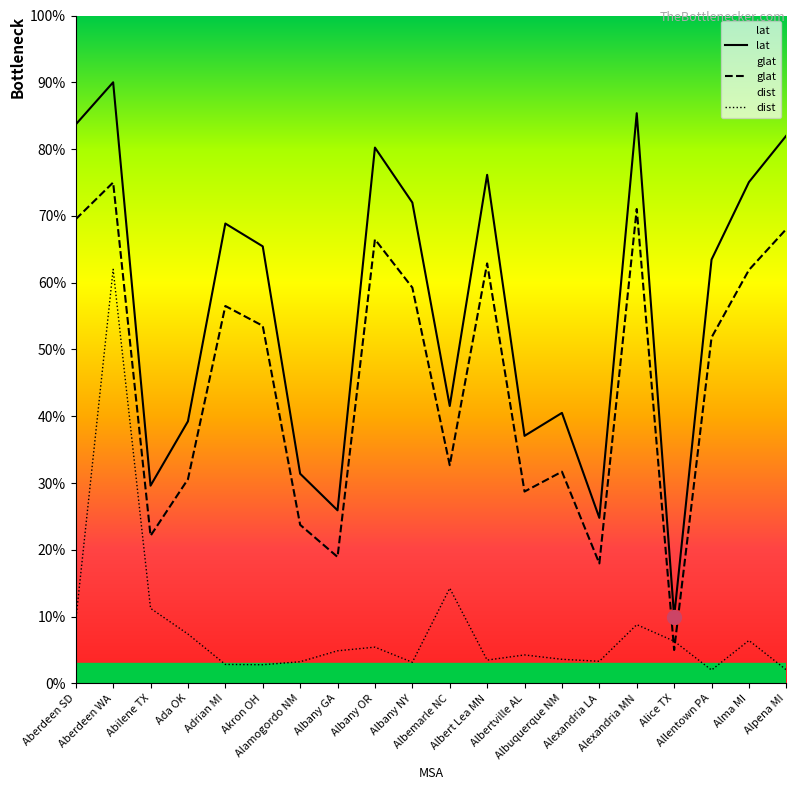

True or false: lat has more than 1 points higher than both neighbors.

True